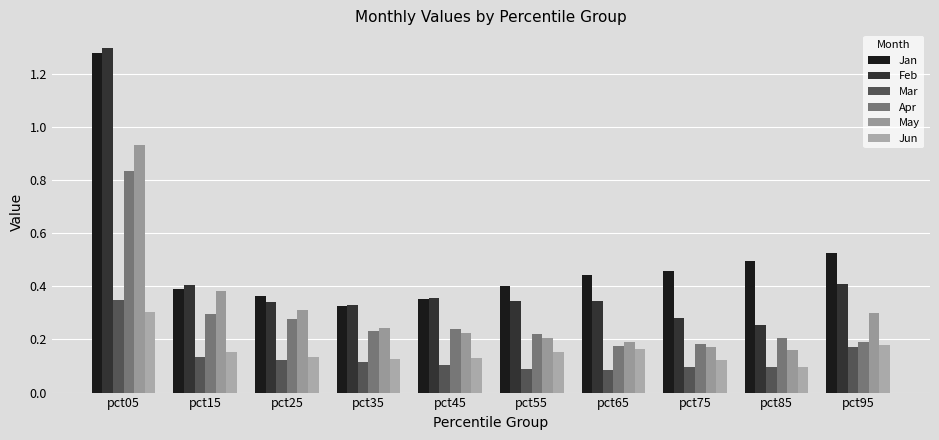

Are the bars grouped side by side (vs. stacked)?

Yes